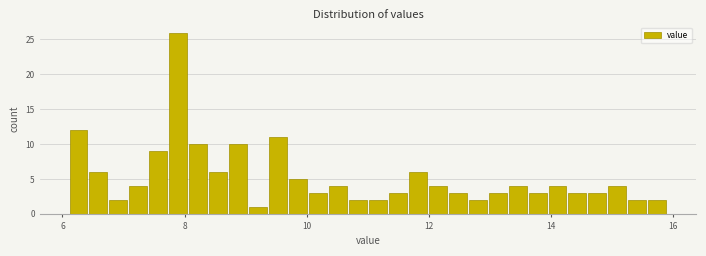

Read against the x-axis, roughly where is the centre of the tallest bar?

7.8